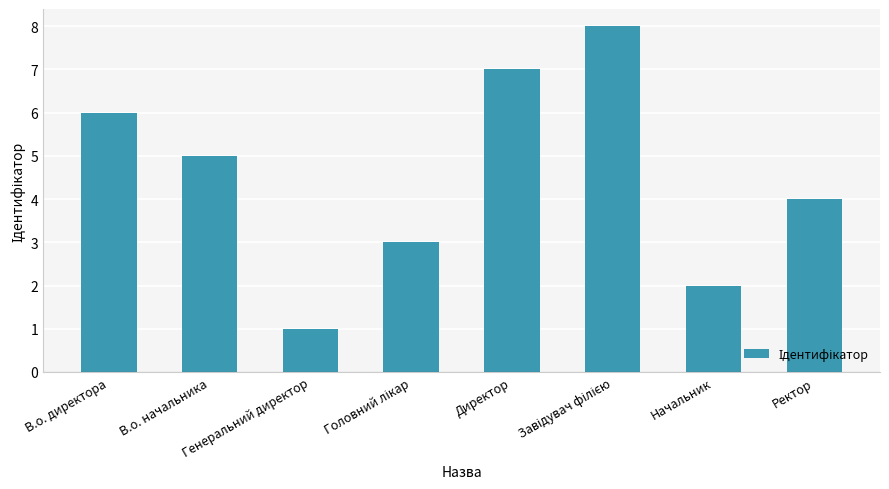

The value at В.о. начальника is 3. True or false?

False